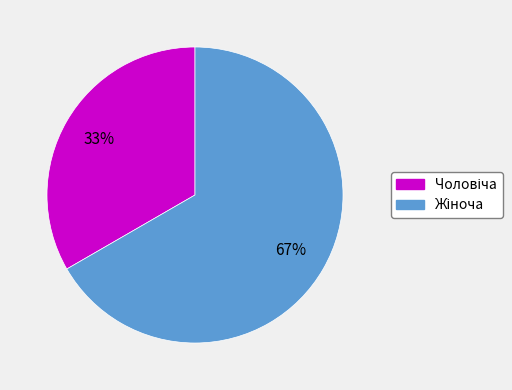

Is there any slice that represents more than half of the pie?

Yes